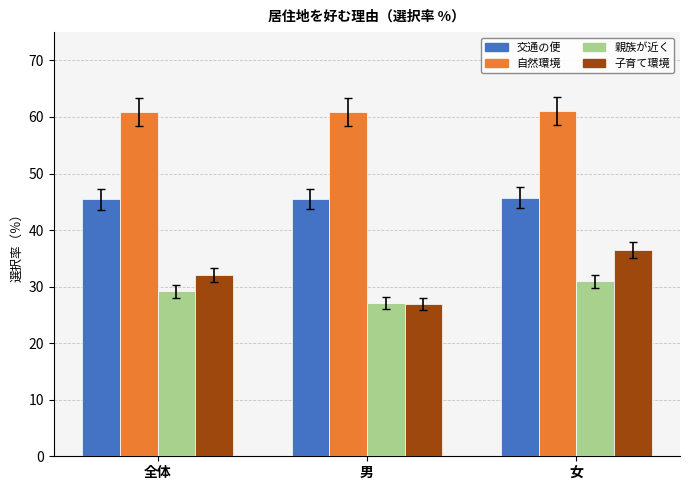

What is the difference between the highest and lowest values at 女?

30.1